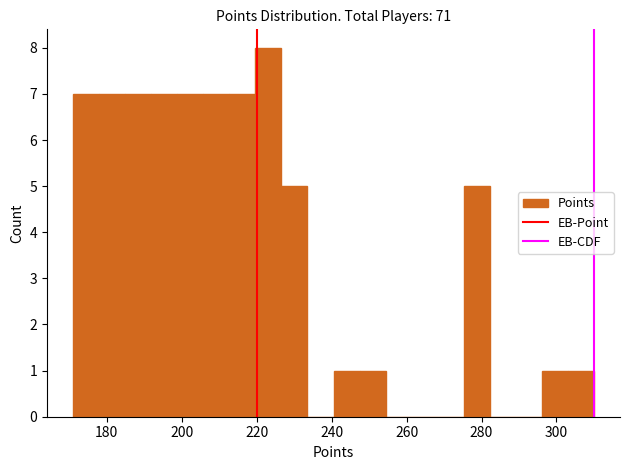

Around what value on the x-axis is the tallest bar? Give the approximate position of its centre, as read against the axis.

224